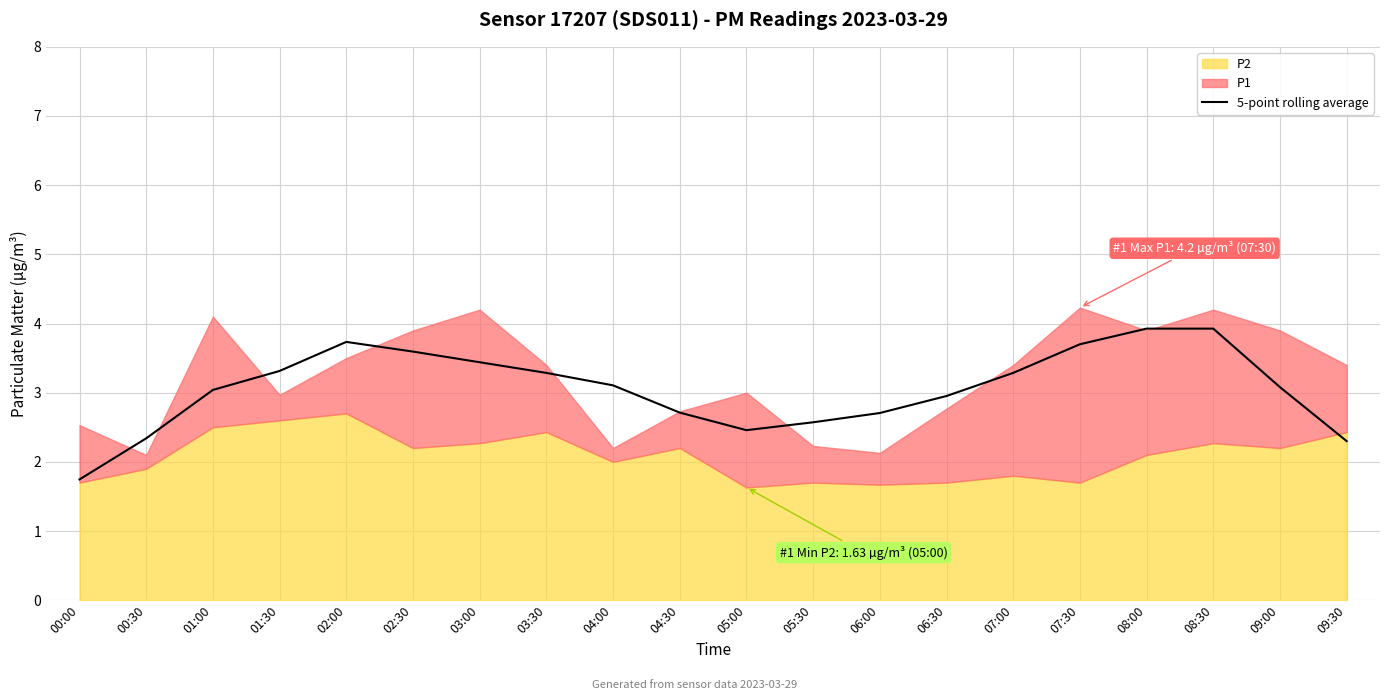

At which label is the value closest to 2?

00:00